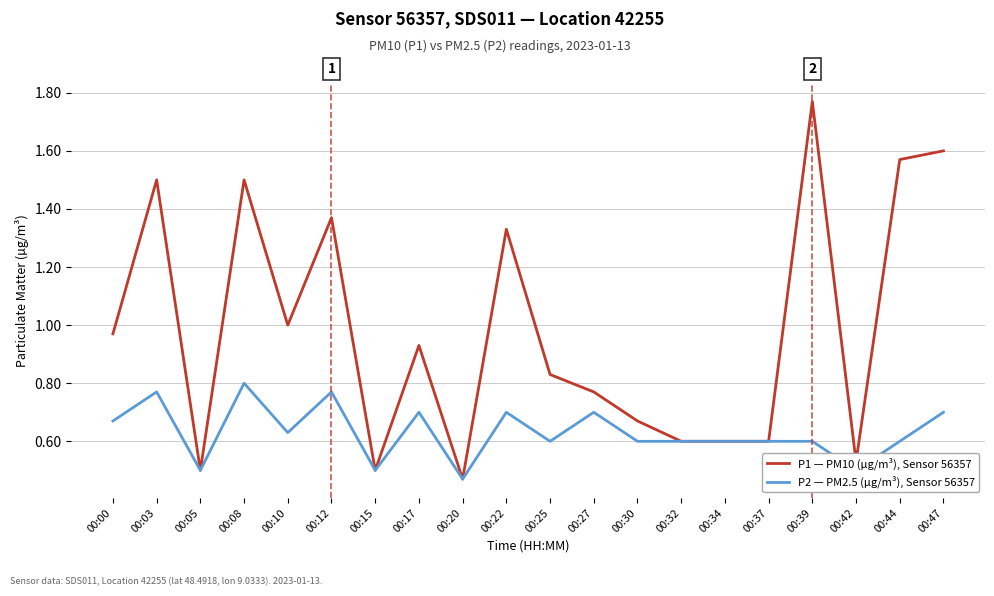

At which label is P2 — PM2.5 (µg/m³), Sensor 56357 closest to 0?

00:20